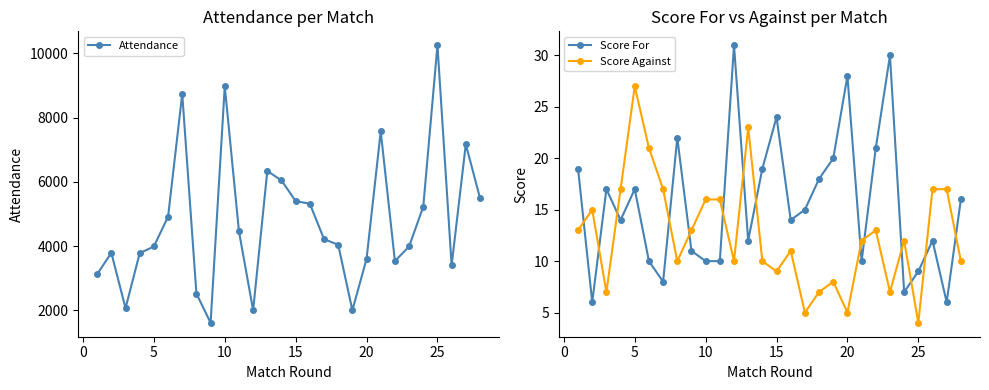

Does the chart have visible grid lines?

No